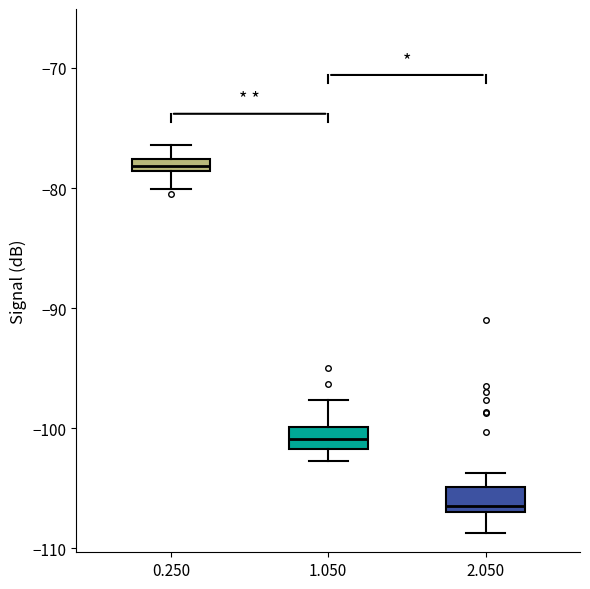

Where does the lower whisker of the box at x = 2.050 end on the y-axis? The values are not printed on the chart, so give them approximately, as read against the axis.

-109